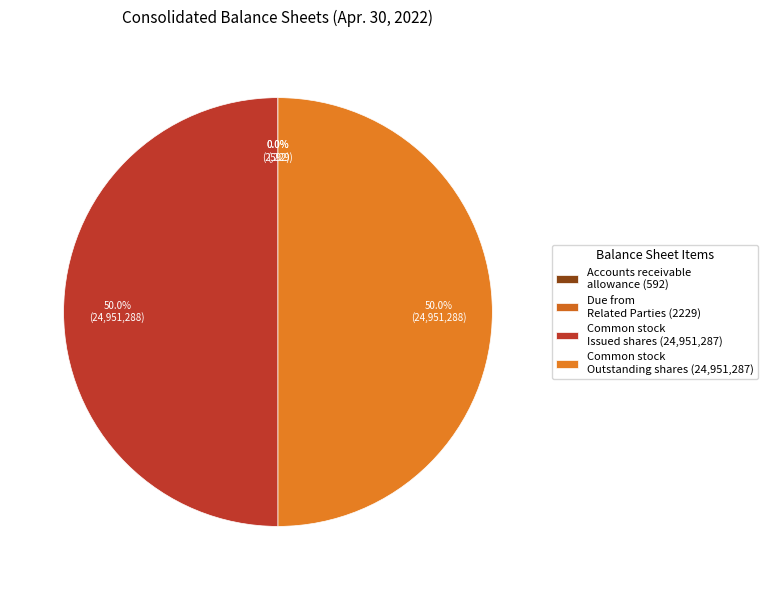

Which category has the smallest portion of the pie?

Accounts receivable allowance